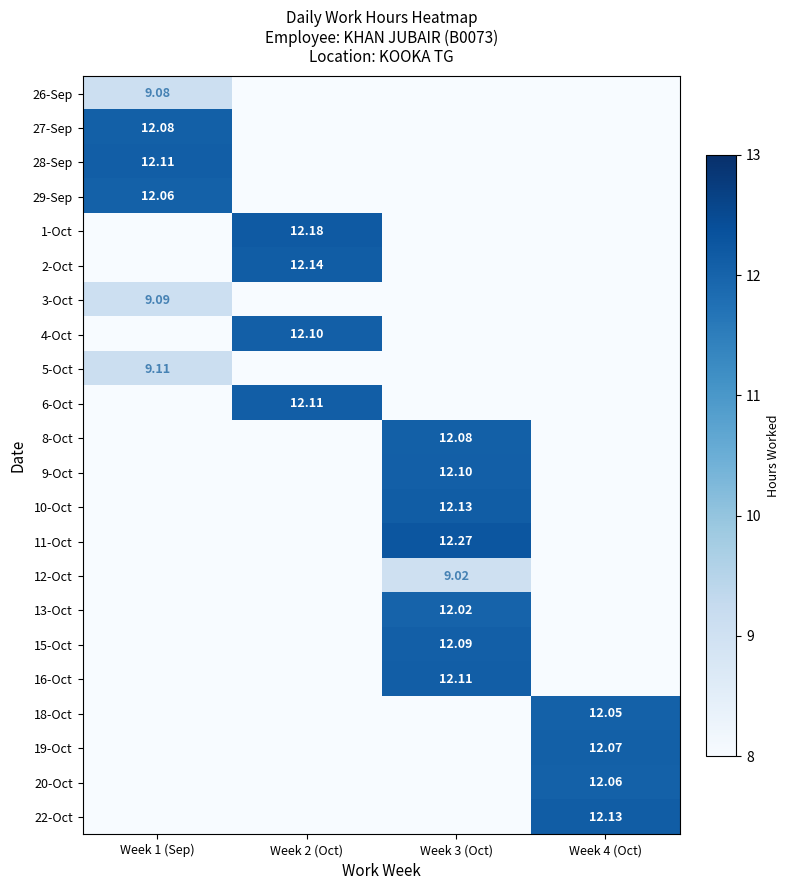

At which category is the sum across all series the highest?

Week 3 (Oct)